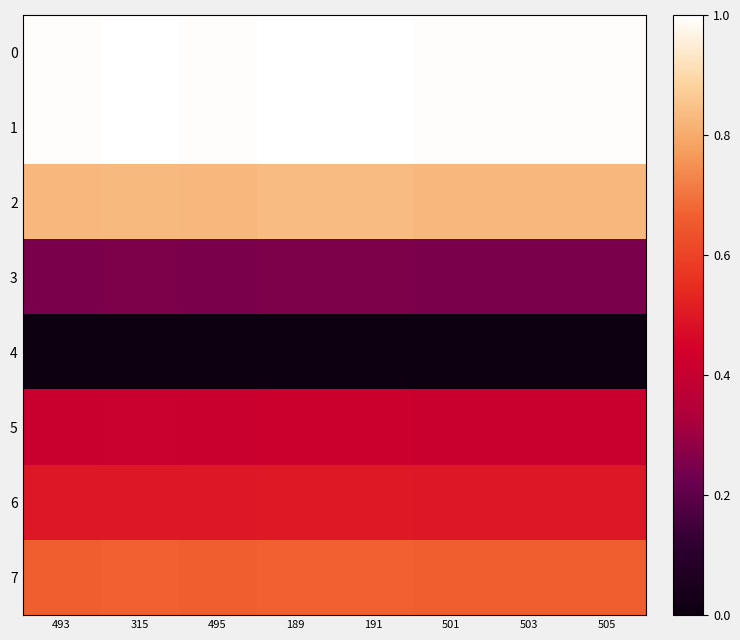

What is the spread (max minus min) of values at 191?

1.0